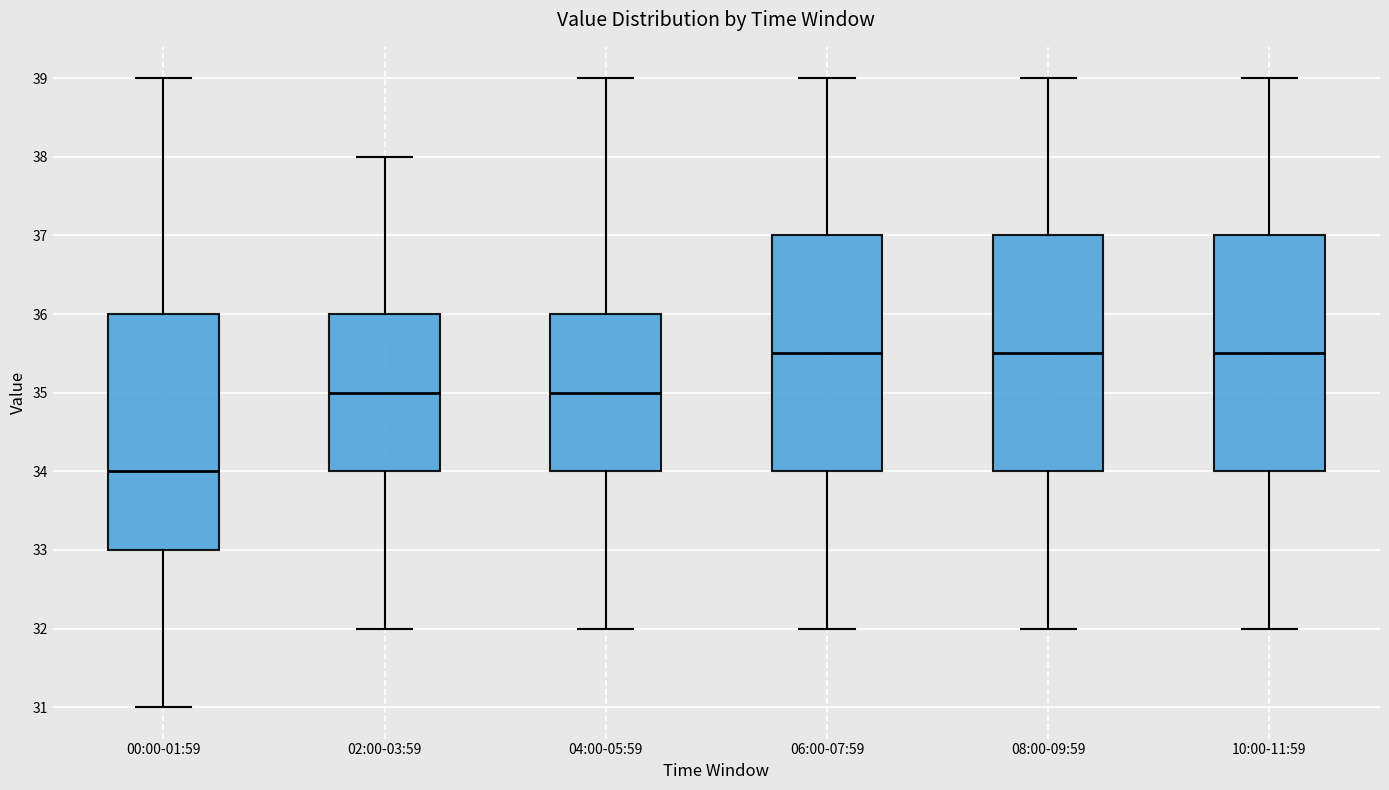

Which box has the lowest median line?

00:00-01:59